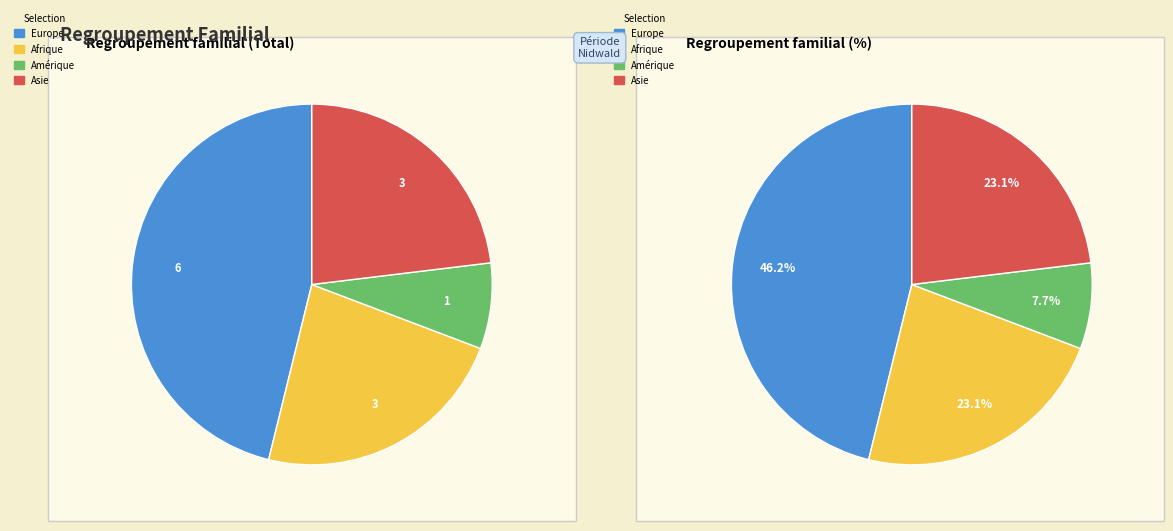

Rank the categories by value from lowest to highest.

Amérique, Afrique, Asie, Europe